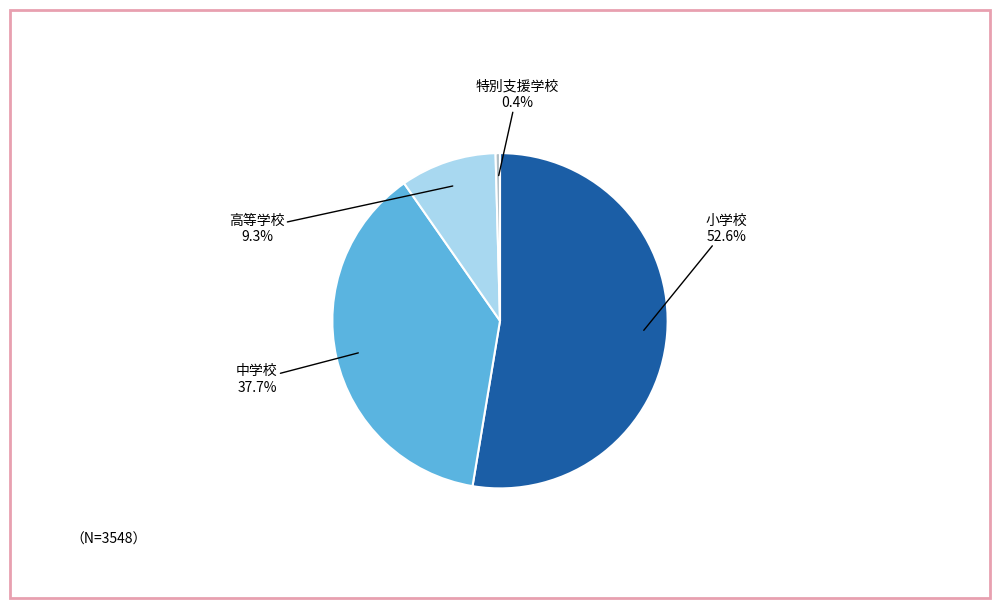

Is there any slice that represents more than half of the pie?

Yes